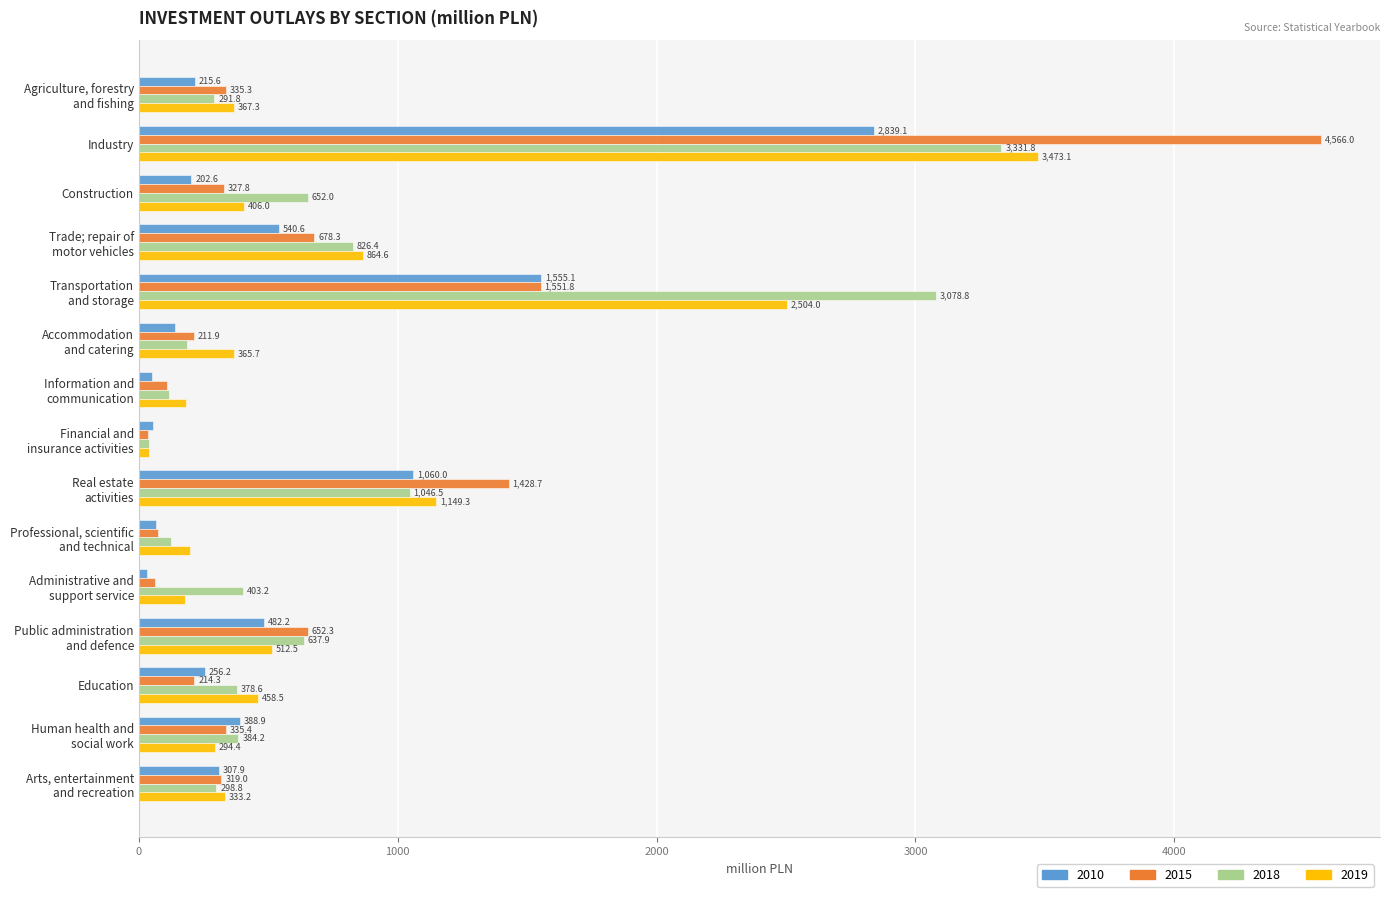

The 2019 series shows 458.5 at Education. True or false?

True